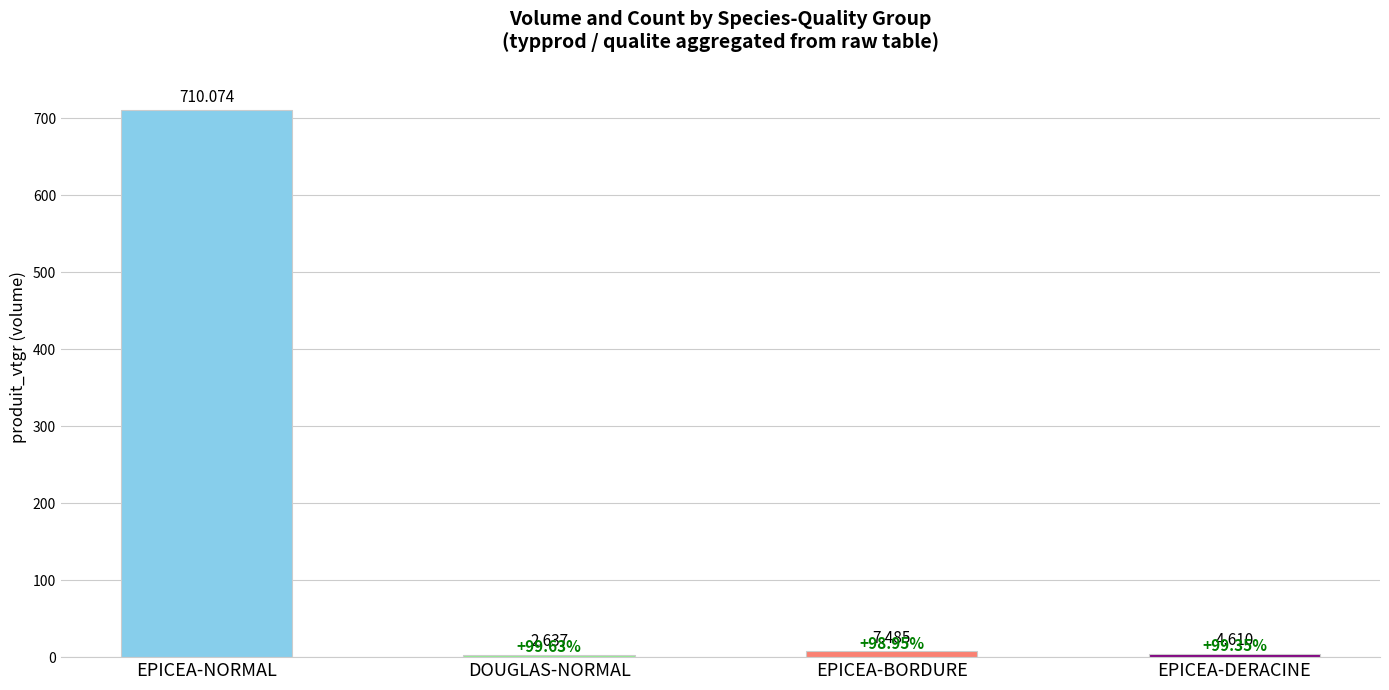

Read the value at EPICEA-DERACINE.

4.6